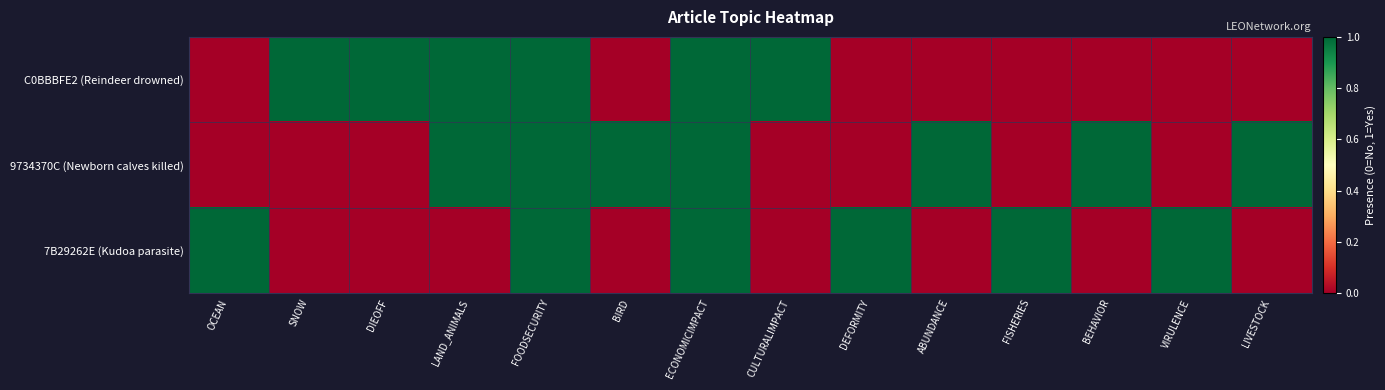

At how many categories does at least one series exceed 0?

14